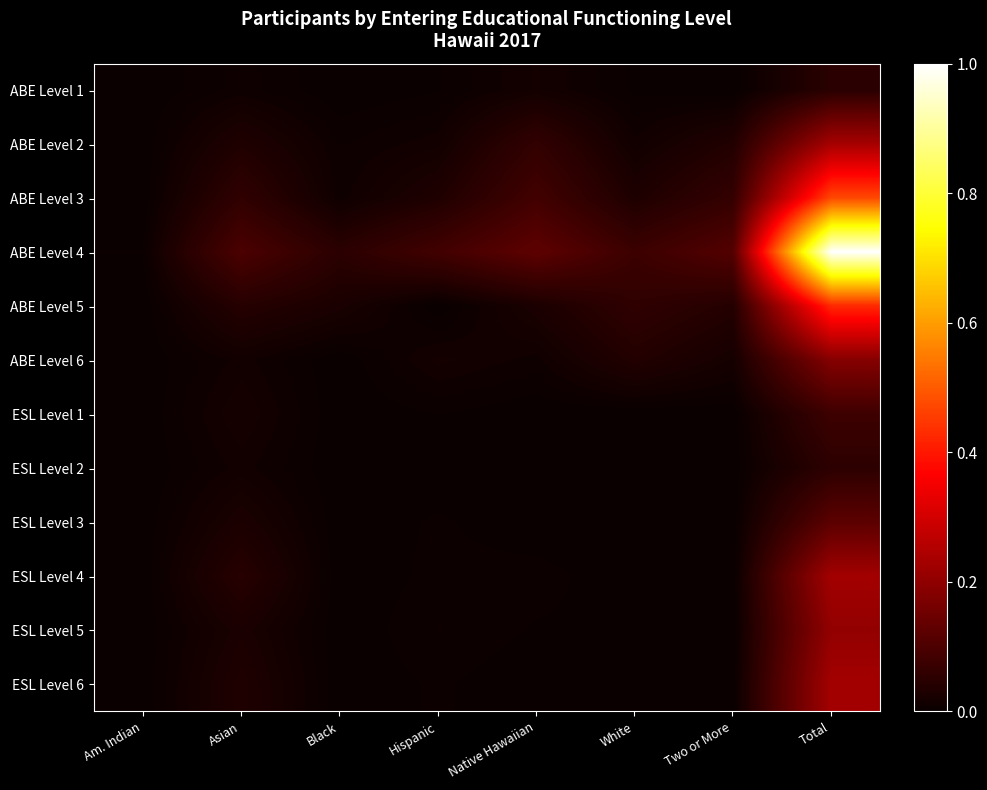

What is the spread (max minus min) of values at Hispanic?

0.1